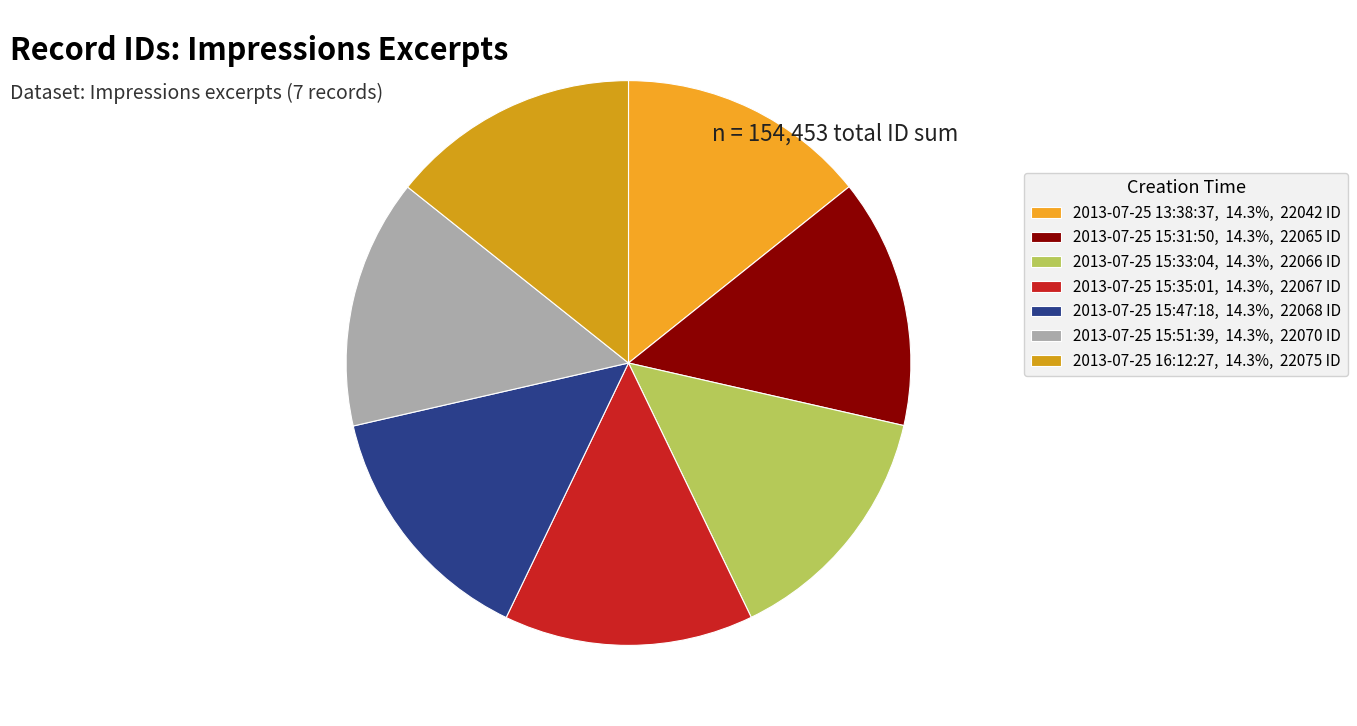

What percentage is the 2013-07-25 15:33:04 slice, to the nearest percent?

14%